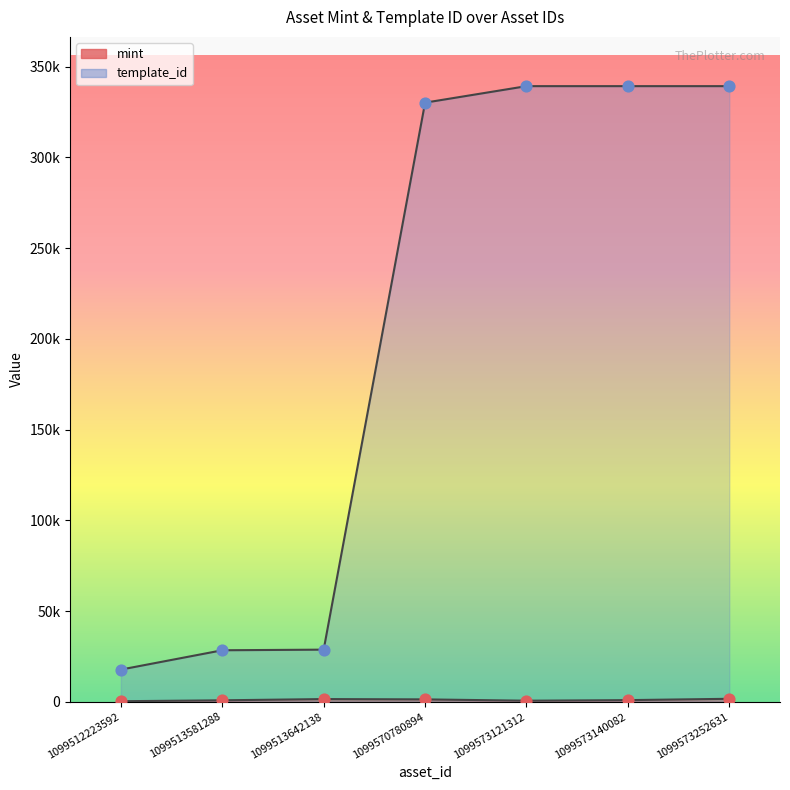

Is the value of template_id at 1099573140082 greater than the value of mint at 1099573252631?

Yes